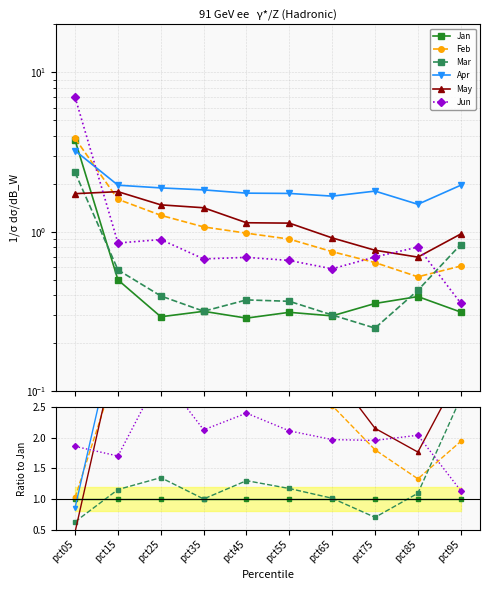

Between pct45 and pct55, which series saw the biggest shift?

Feb